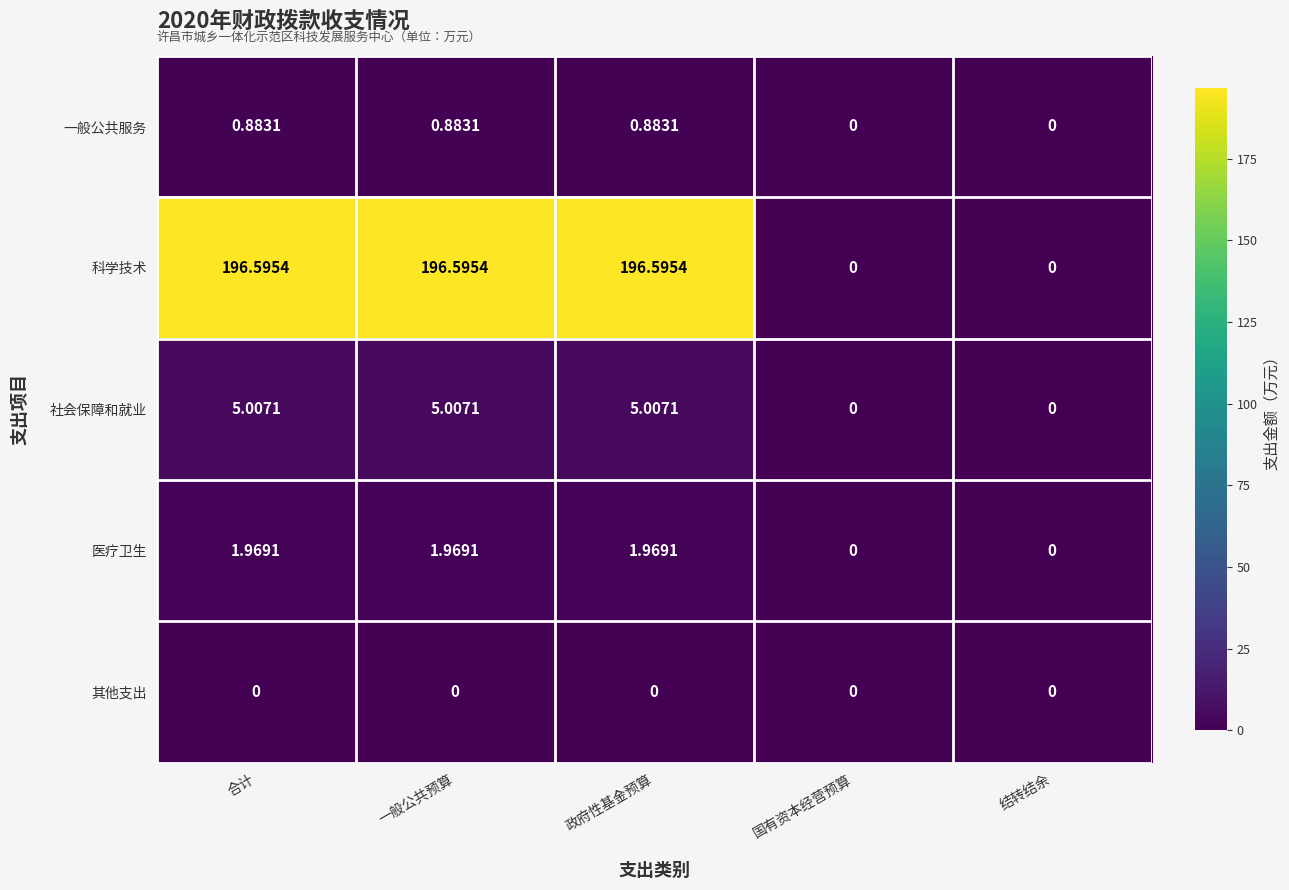

At 合计, list the series in order from smallest to largest.

其他支出, 一般公共服务, 医疗卫生, 社会保障和就业, 科学技术